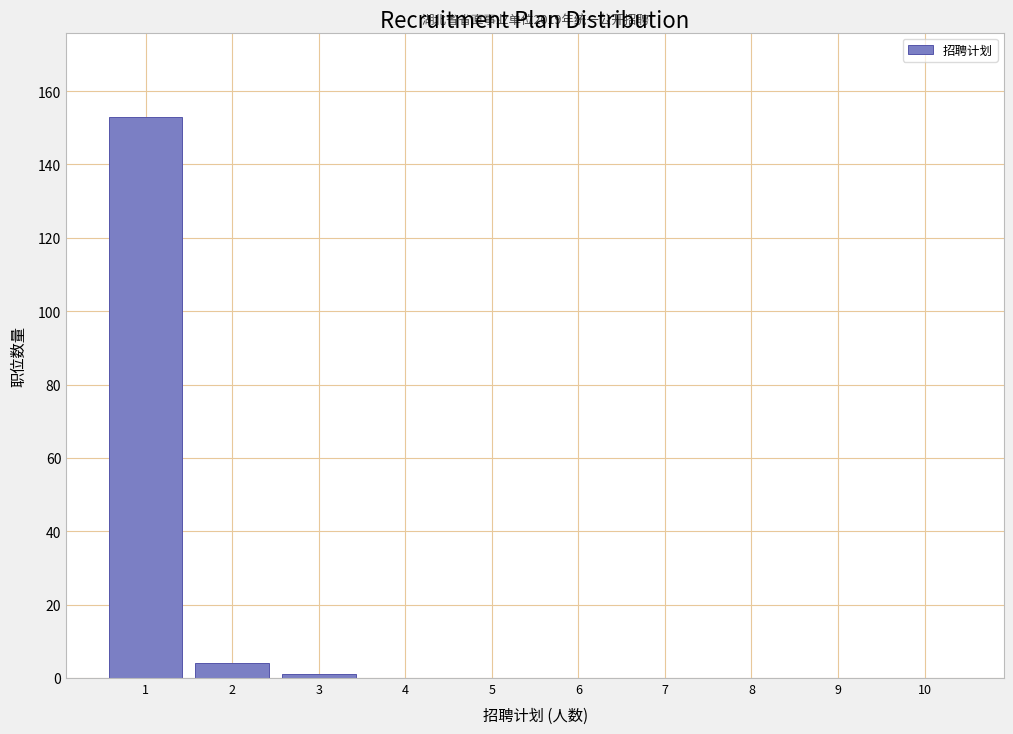

Reading left to right, extract all data points from this chart.

1=153	2=4	3=1	4=0	5=0	6=0	7=0	8=0	9=0	10=0